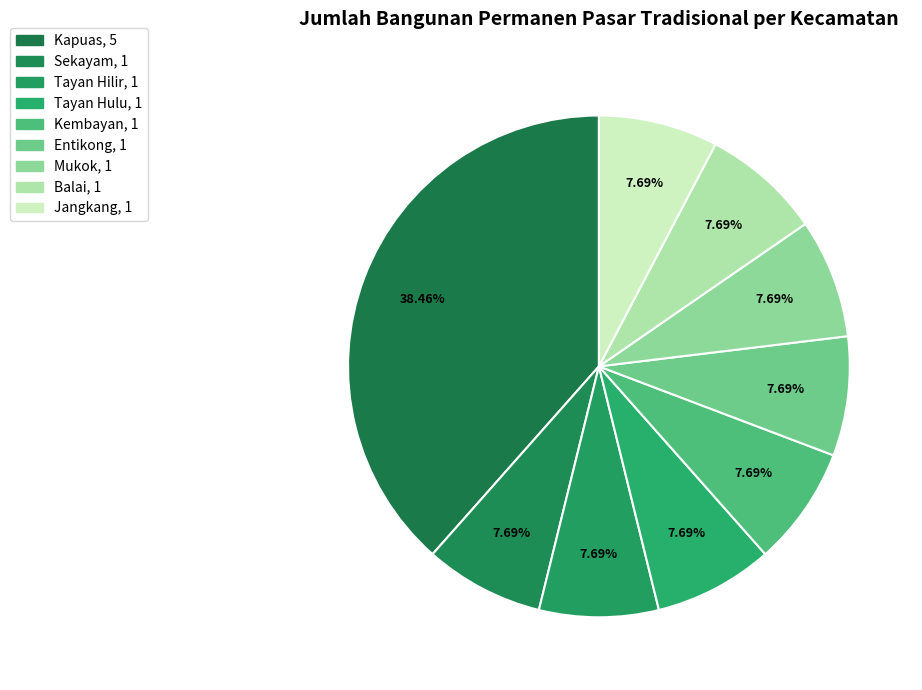

Is there a majority slice in this chart?

No